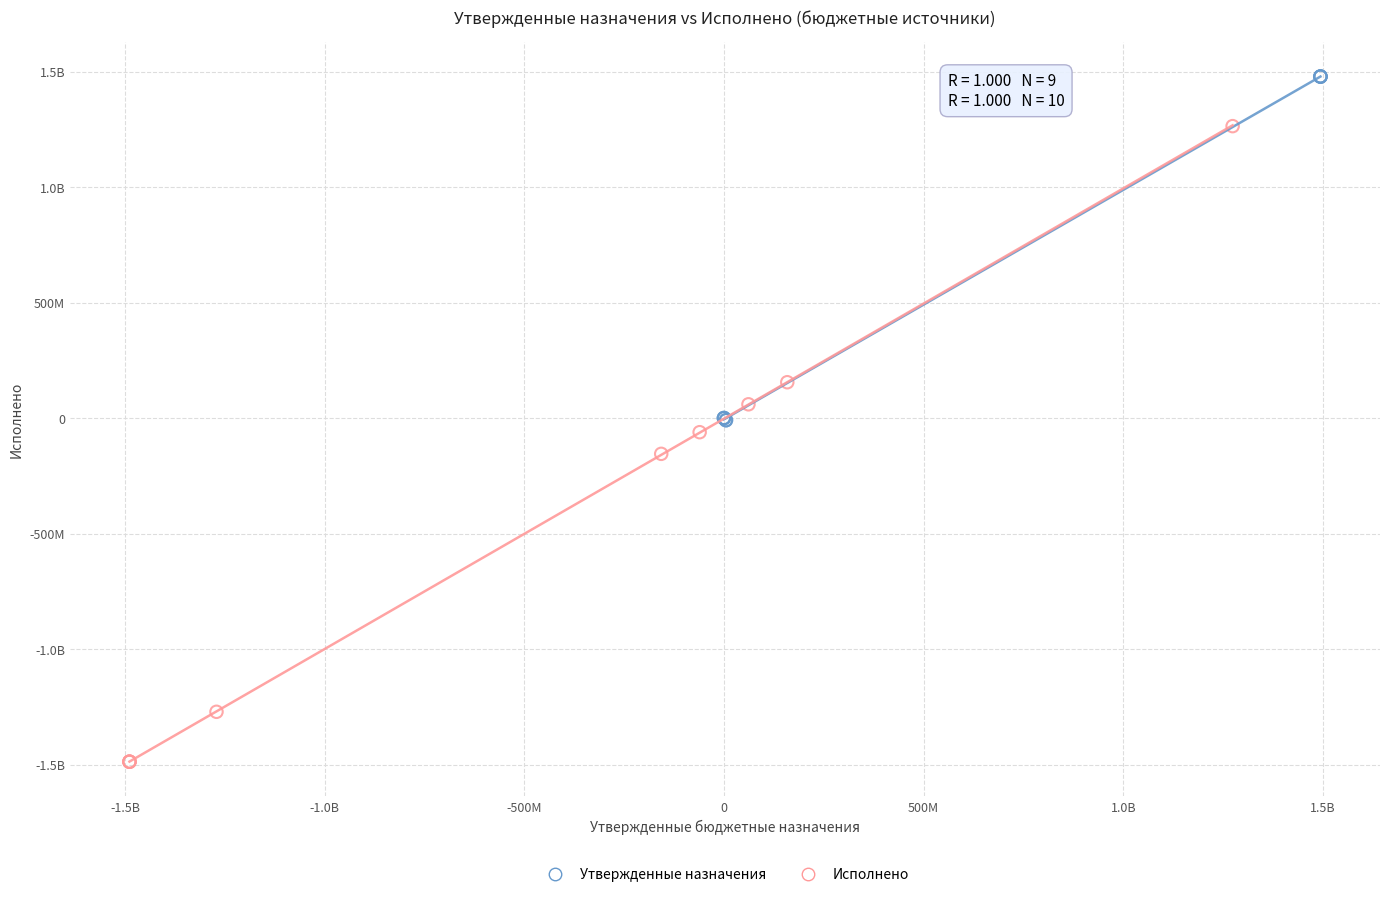

What are all the series names shown in the legend?

Утвержденные назначения, Исполнено